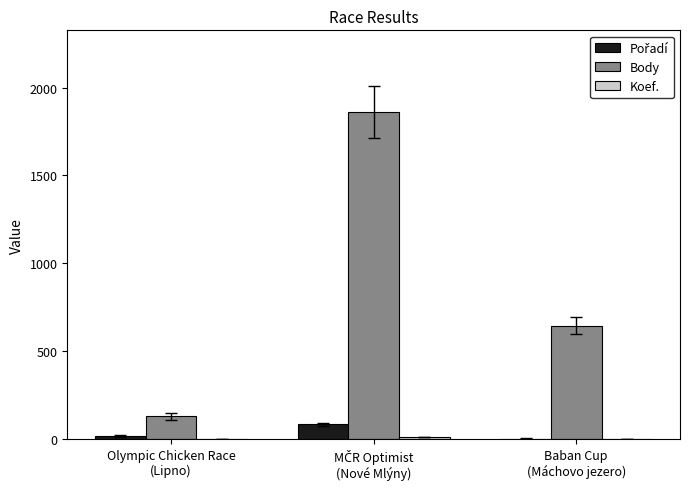

What is the sum of all Body values?

2635